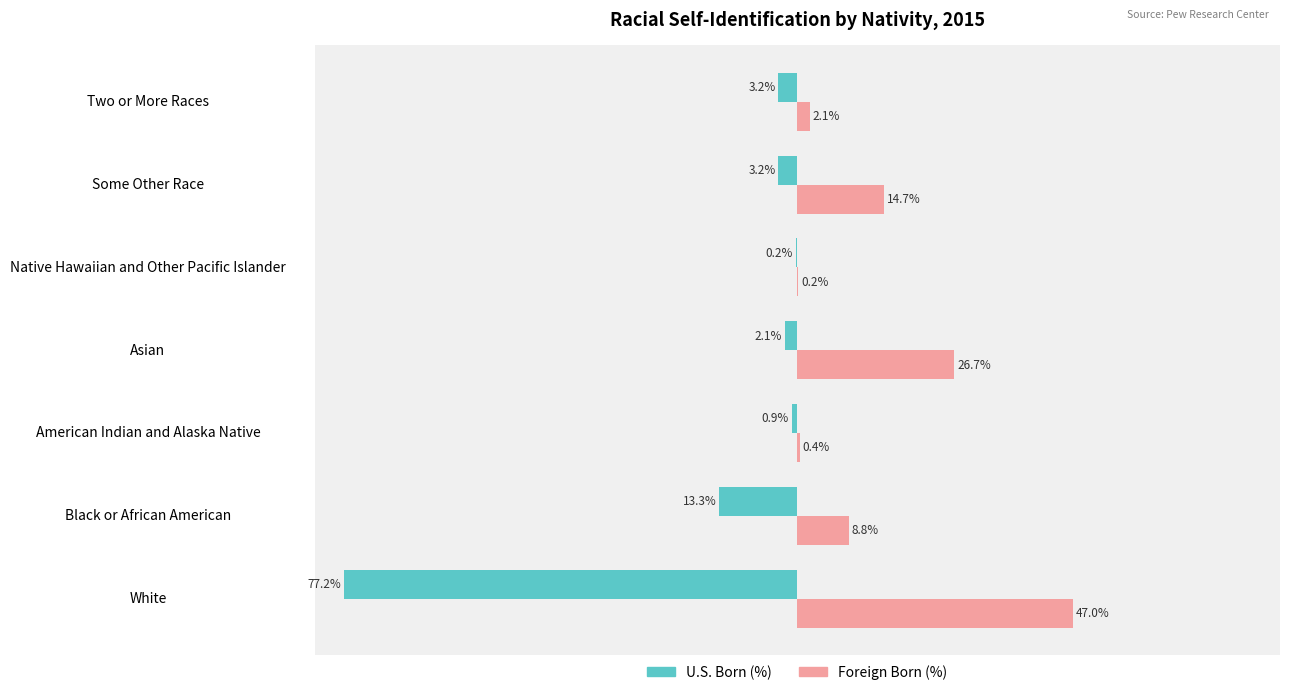

At which label is Foreign Born (%) closest to 23?

Asian